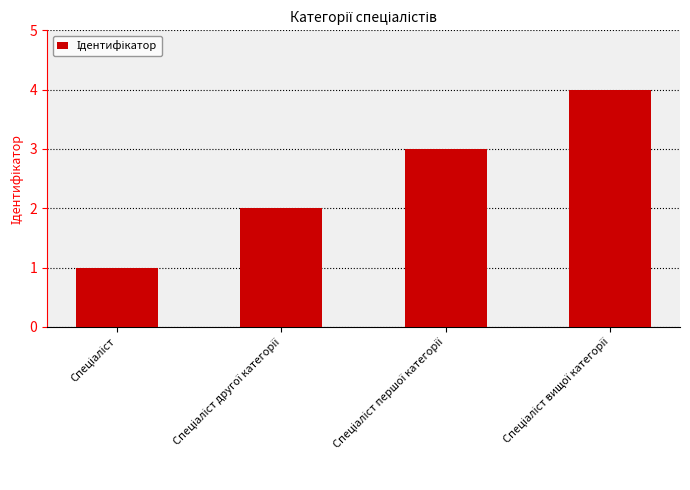

What is the difference between the maximum and minimum values?

3